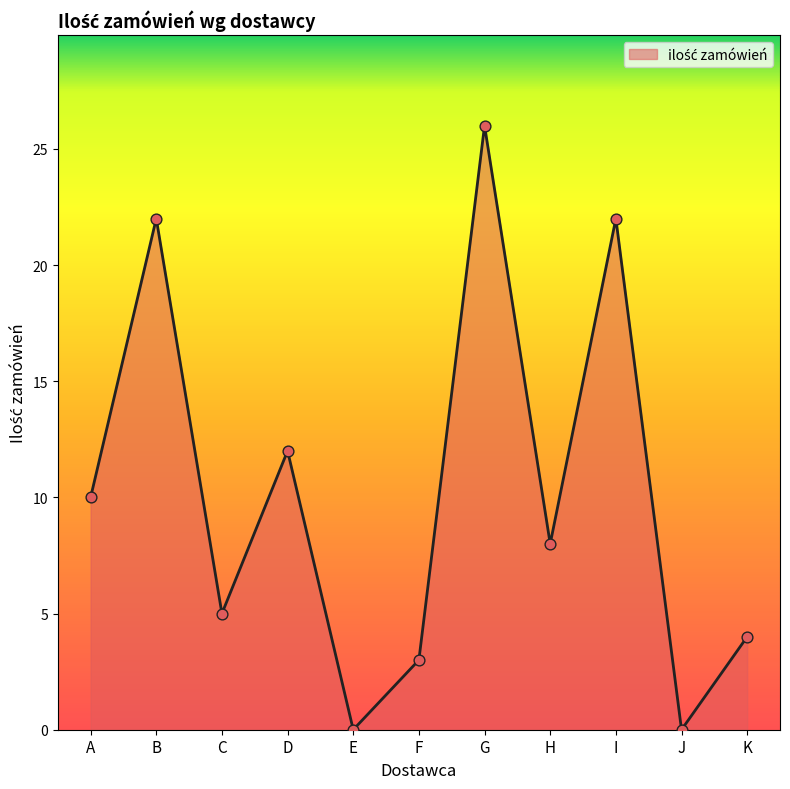

Approximately how many times larger is the value at A compared to B?

0.5